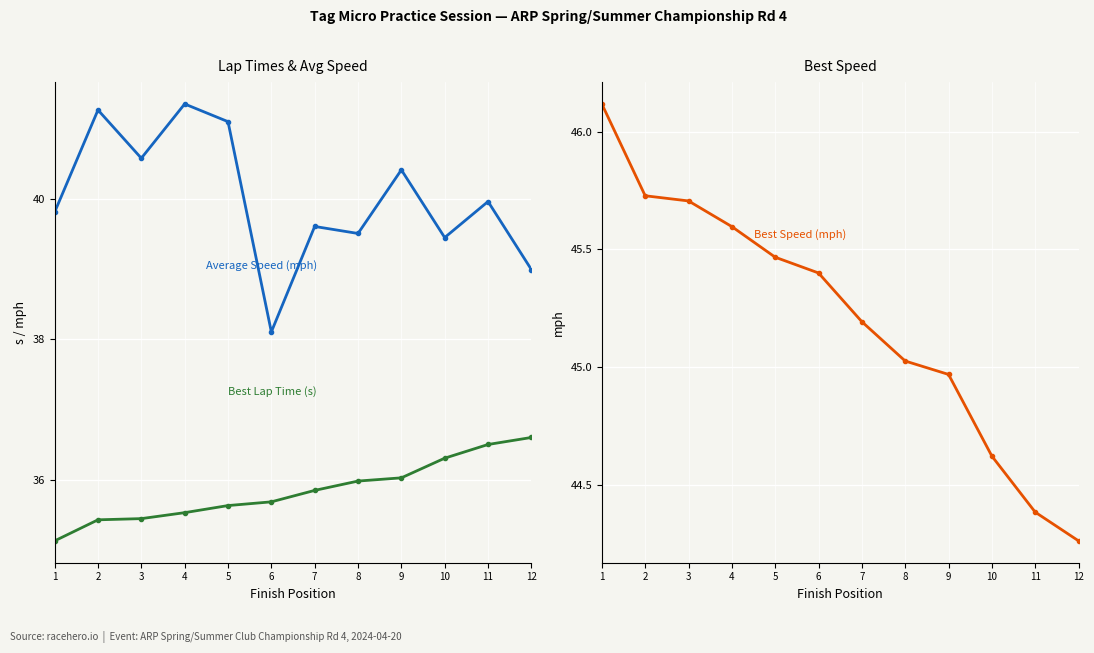

What is the average value of the Best Speed (mph) series?

45.2